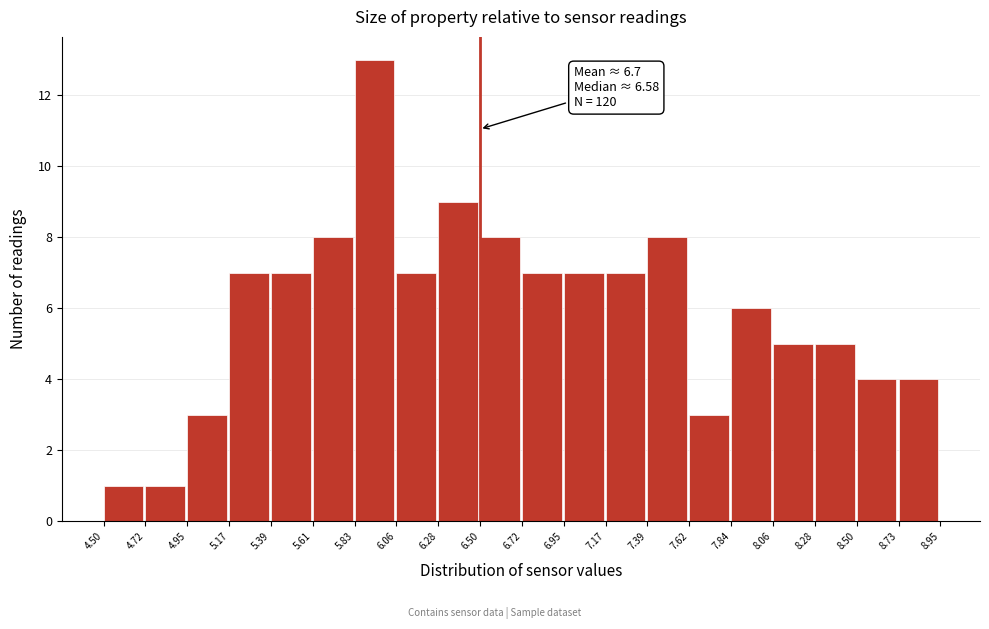

Which range on the x-axis has the tallest bar?

5.83 to 6.06